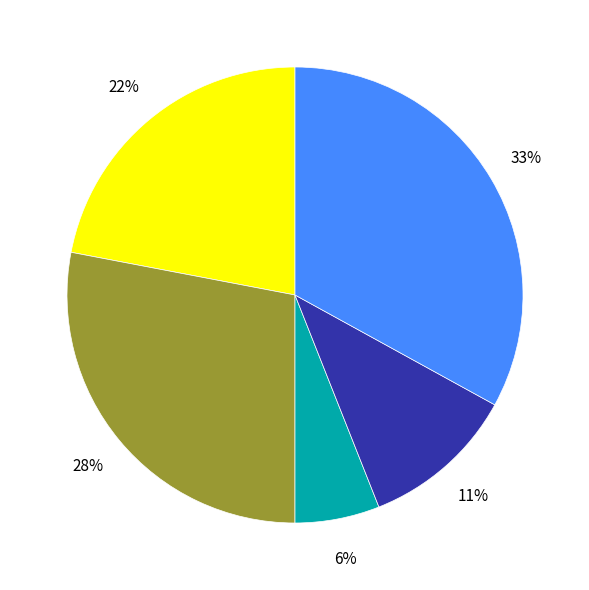

Is there any slice that represents more than half of the pie?

No